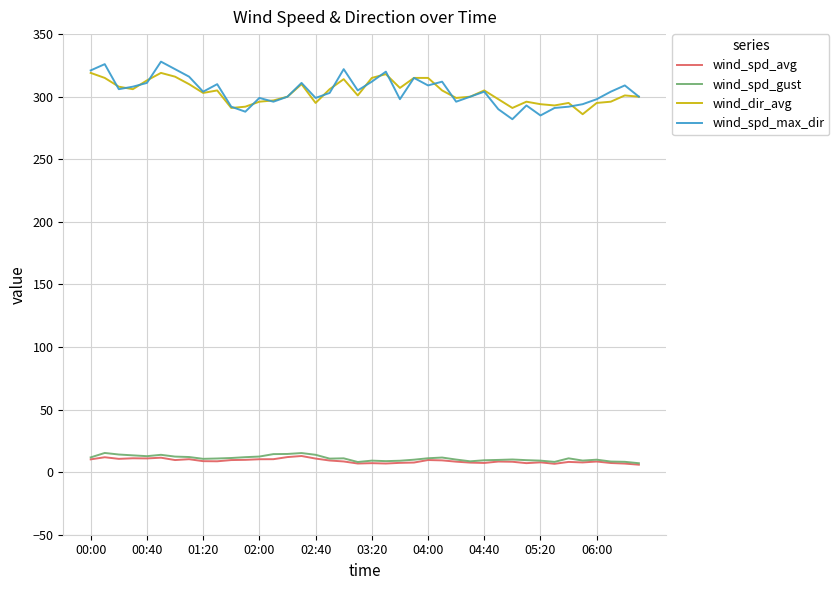

True or false: wind_spd_gust and wind_dir_avg cross at least once.

False